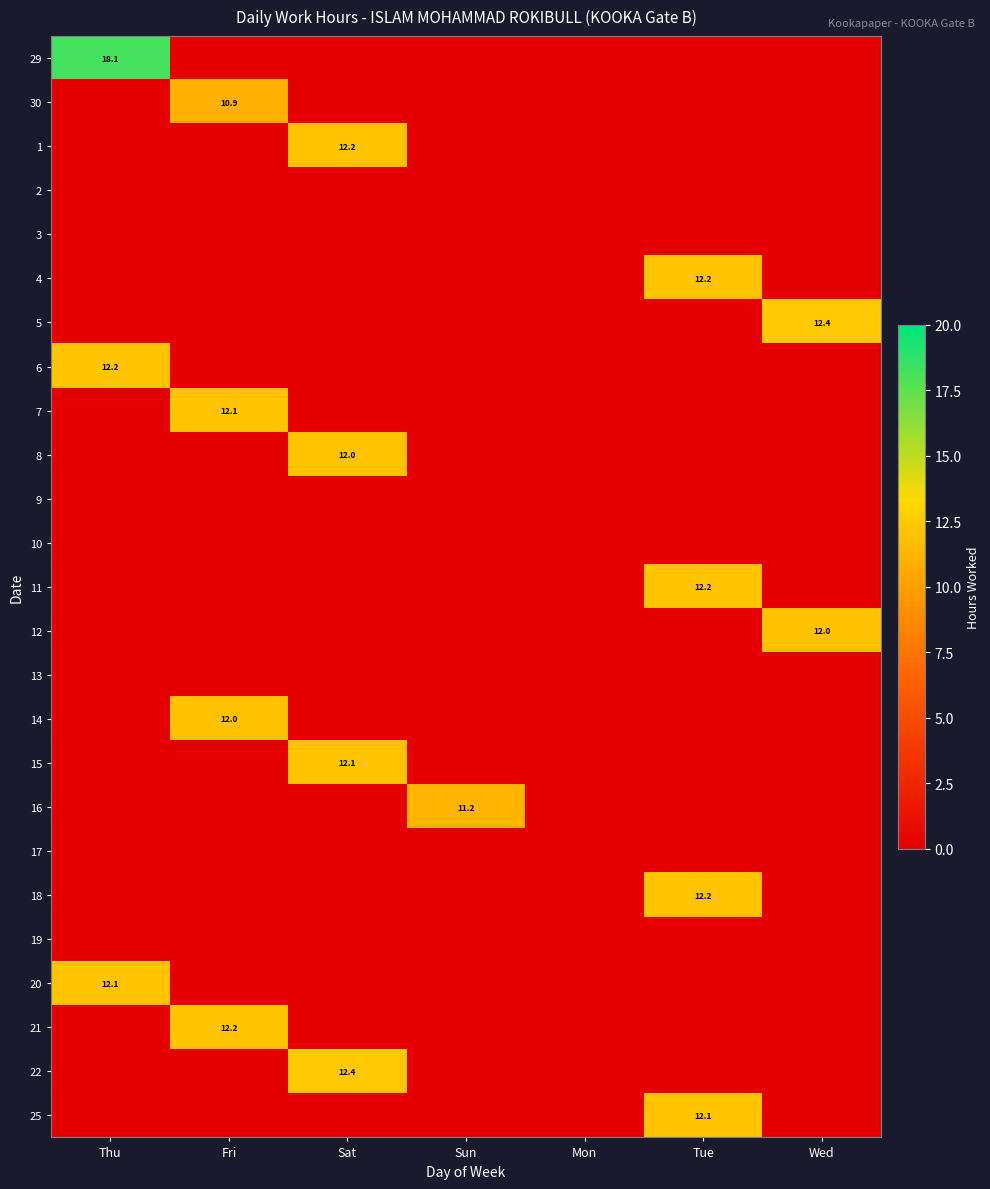

The value of 5 at Wed is 21.0. True or false?

False